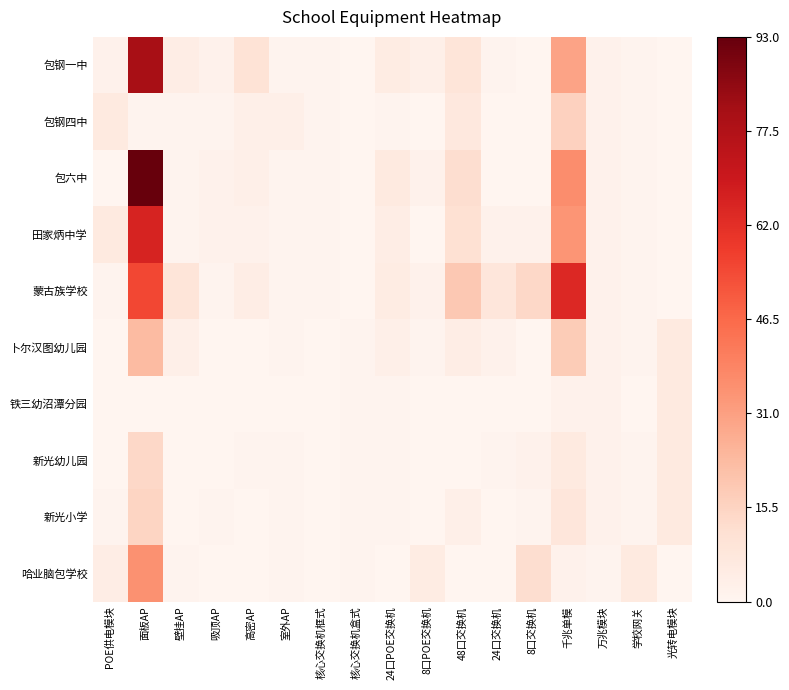

Which series has the largest range (max minus min)?

包六中